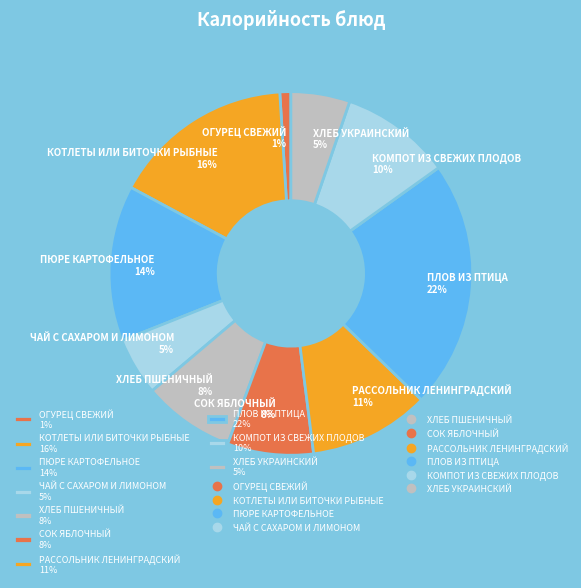

Which category has the smallest portion of the pie?

ОГУРЕЦ СВЕЖИЙ